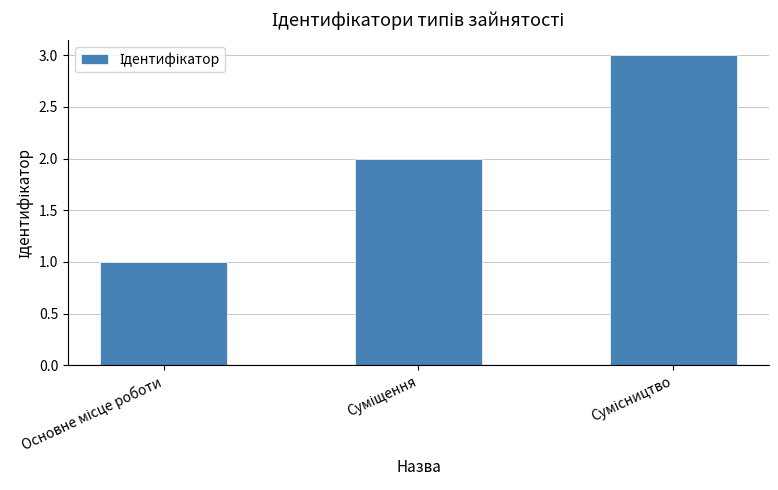

What is the sum of all values?

6